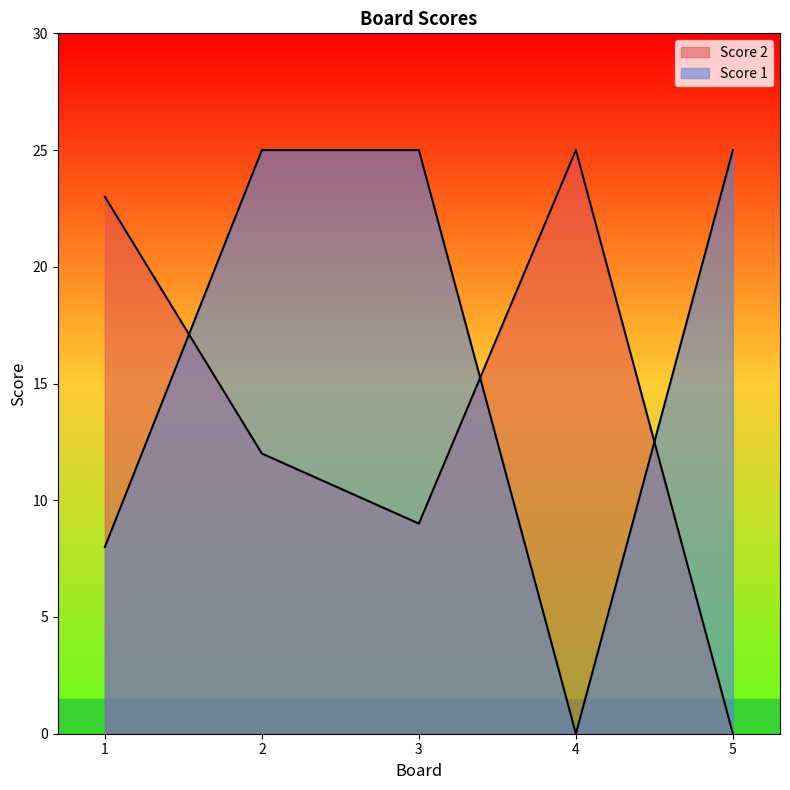

Where is Score 2 nearest to the value 12?

2